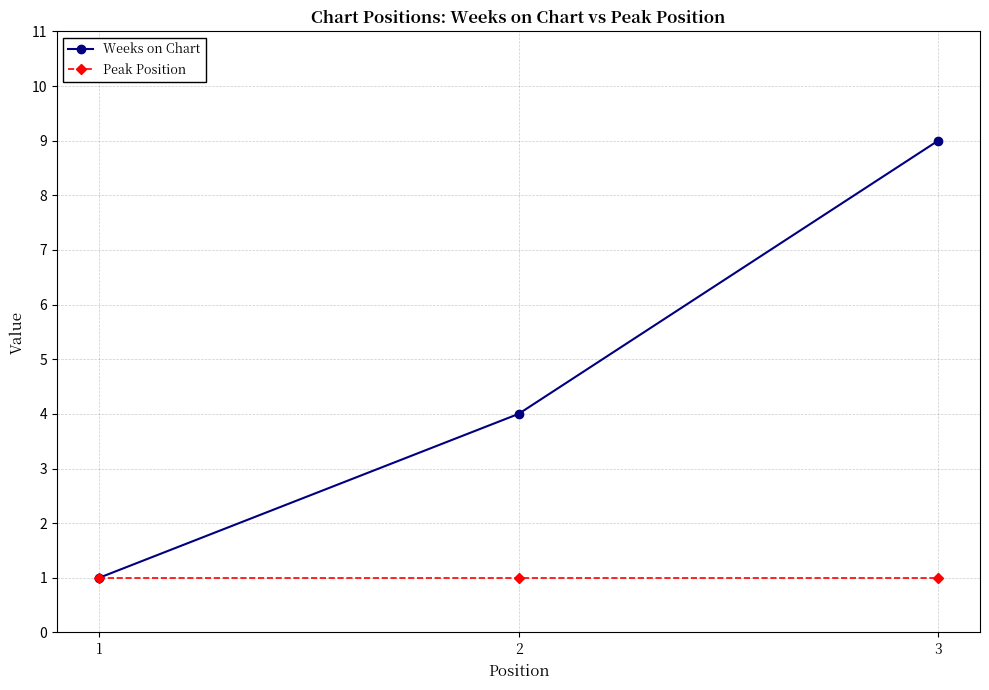

What are all the series names shown in the legend?

Weeks on Chart, Peak Position